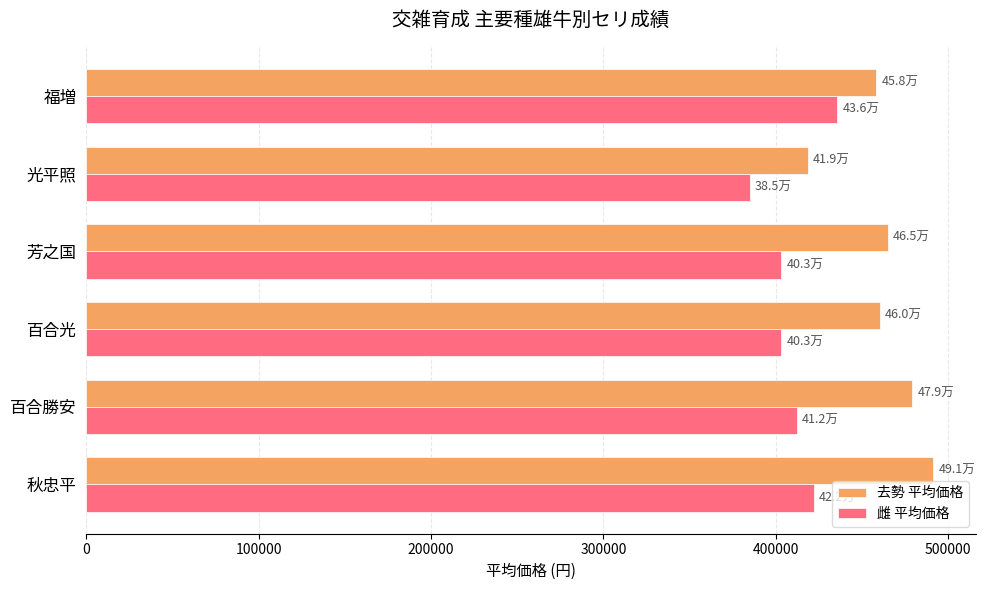

Between 秋忠平 and 光平照, which series saw the biggest shift?

去勢 平均価格